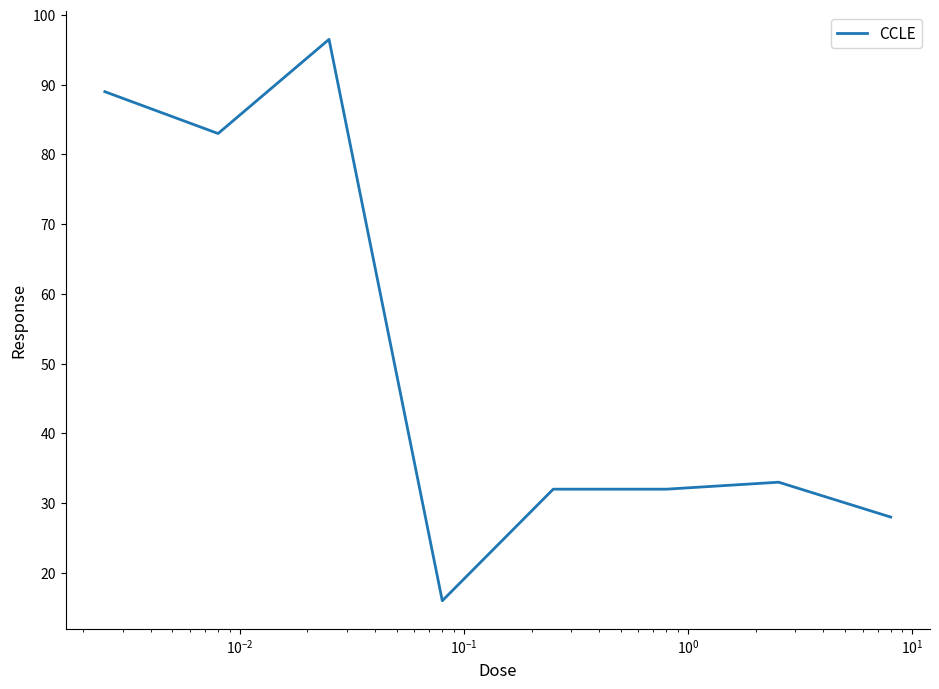

What is the minimum value shown in the chart?

16.0